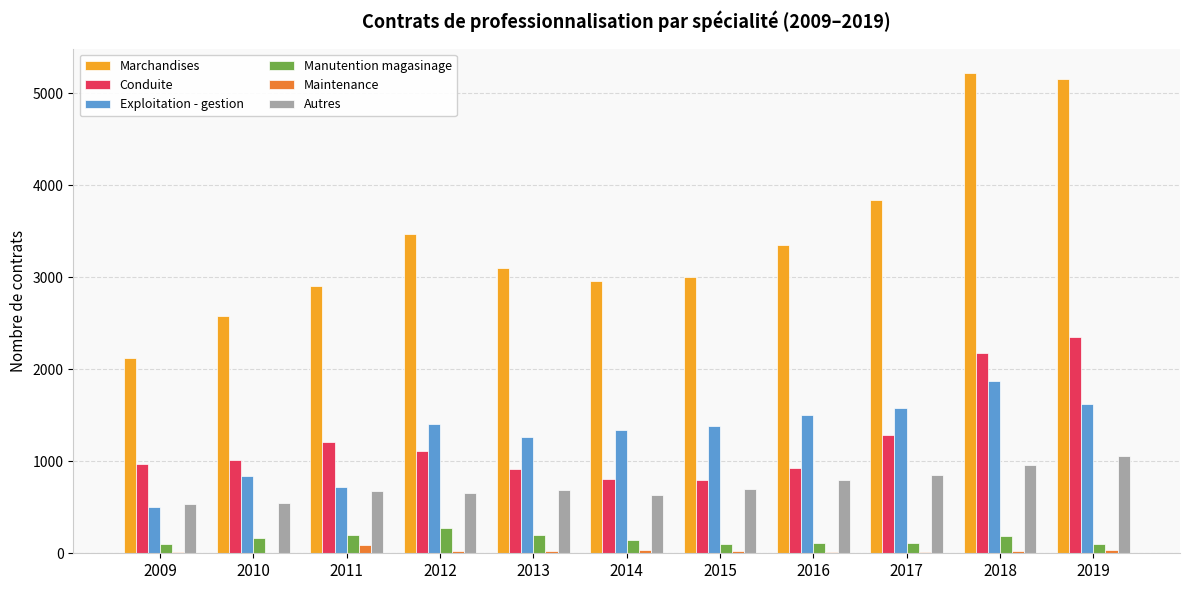

What is the maximum value for Autres?

1054